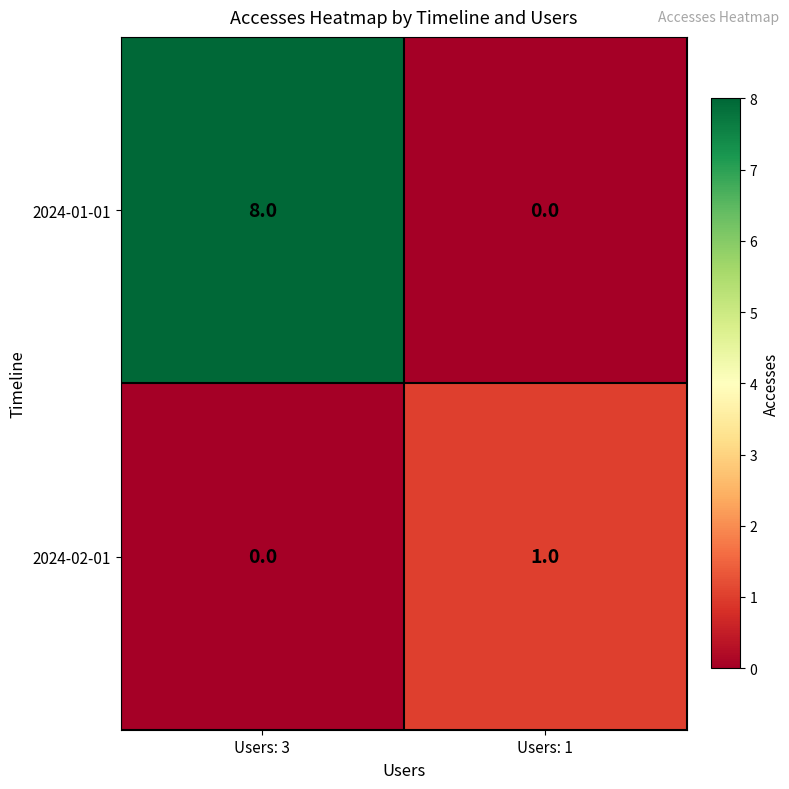

How many data points does each series have?

2